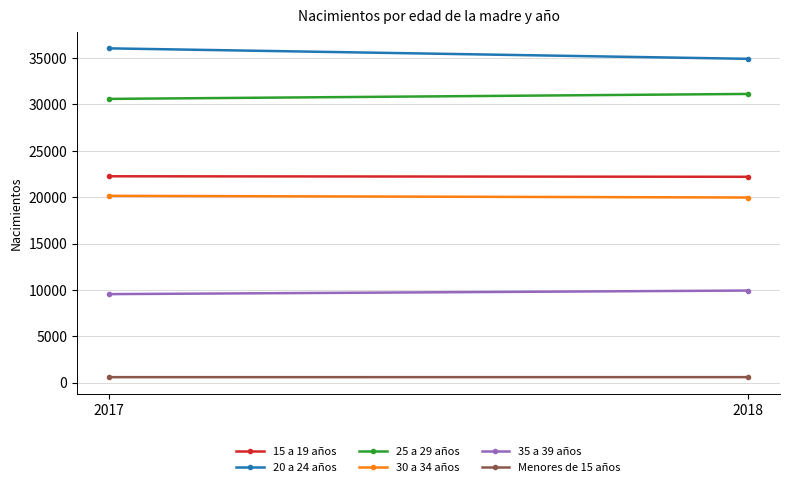

Between 2017 and 2018, which series saw the biggest shift?

20 a 24 años